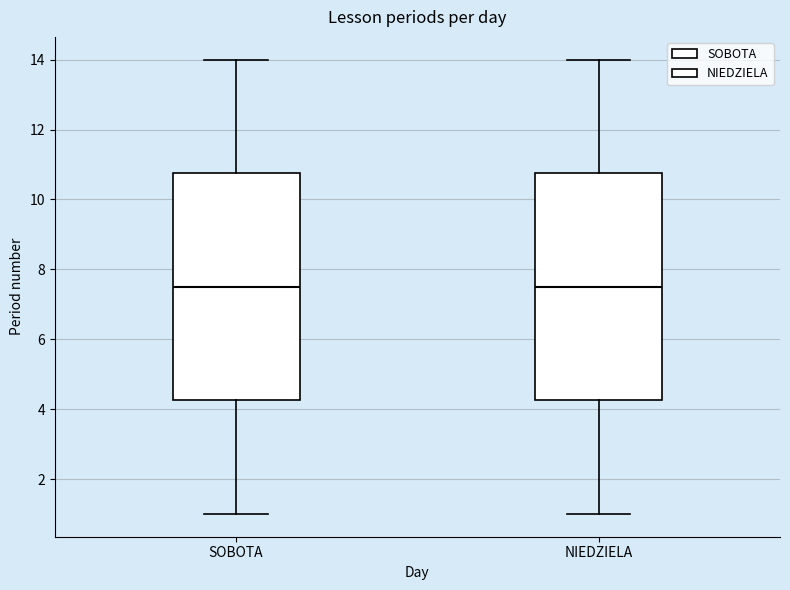

Reading left to right, transcribe this box plot: for each box, give where its median line is, the range the box spans, and where its two whiskers end, as read against the y-axis. The values are not printed on the chart, so give them approximately, as read against the axis.

SOBOTA: median 7.6, box 4.2 to 10.8, whiskers 1.0 to 14.0
NIEDZIELA: median 7.6, box 4.2 to 10.8, whiskers 1.0 to 14.0